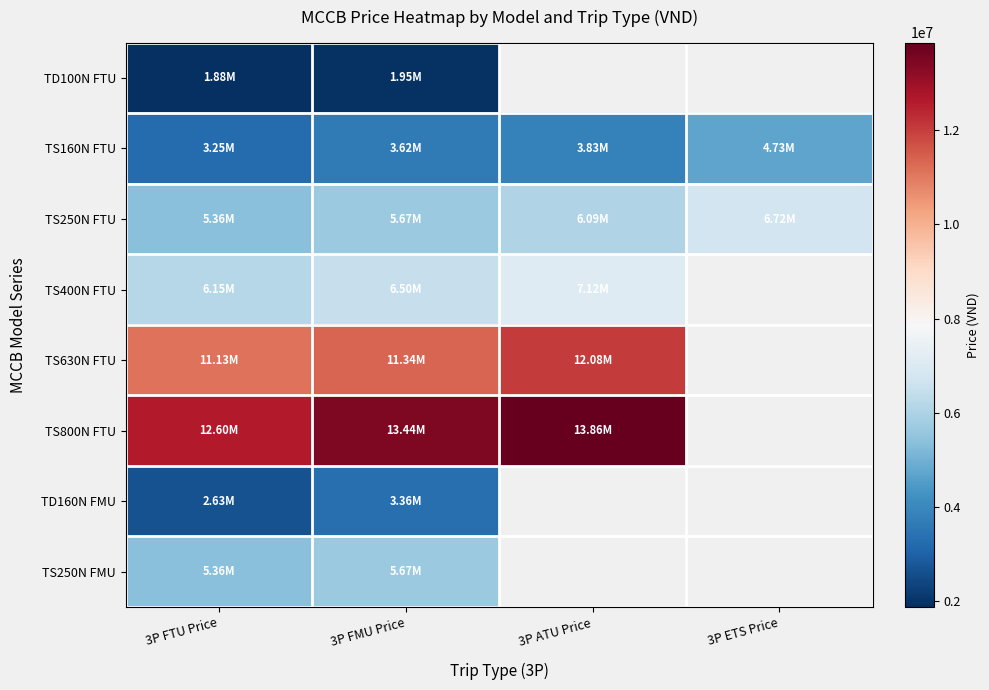

What is the sum of the TS400N FTU values at 3P FMU Price and 3P ATU Price?

13620000.0